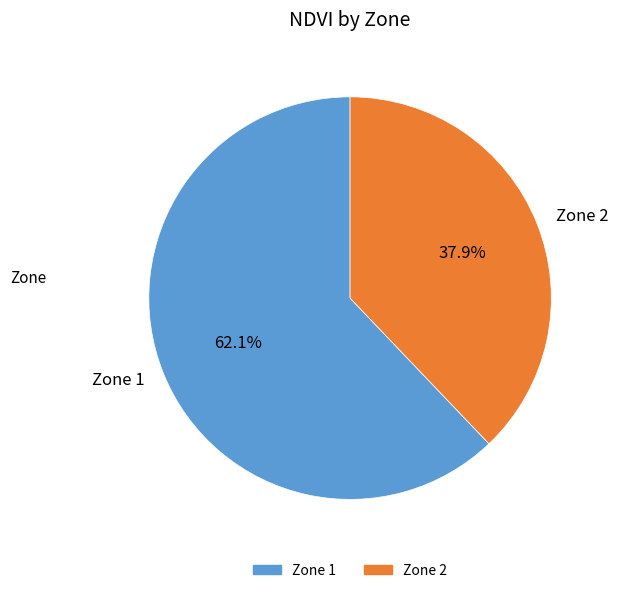

To the nearest percent, what is the difference between the largest and smallest slice percentages?

24%